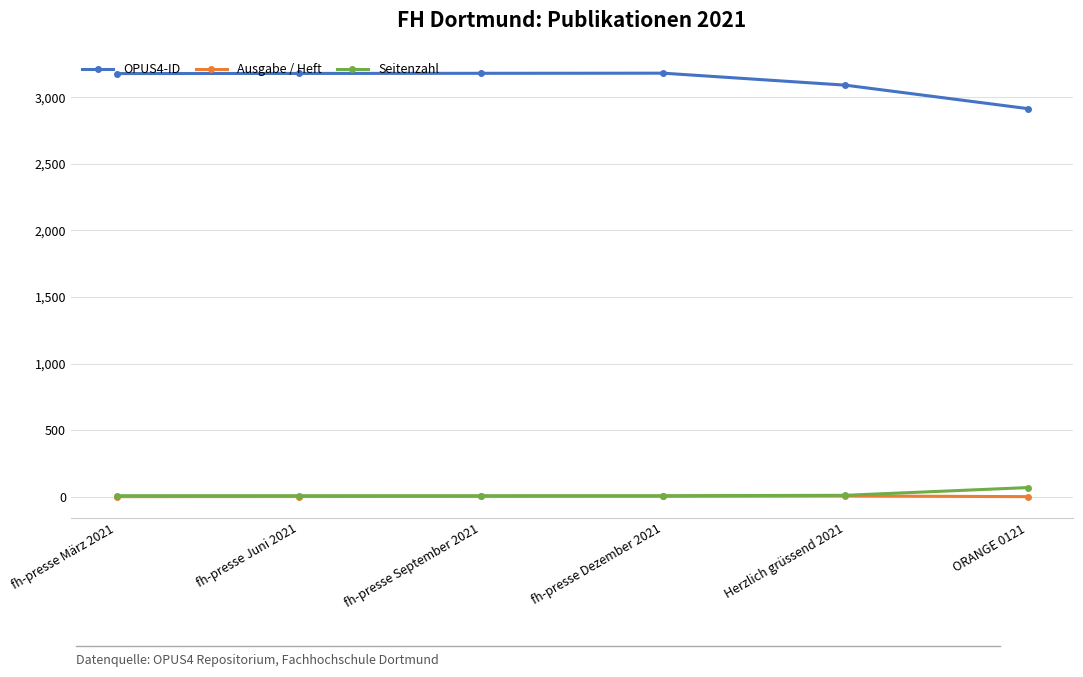

True or false: OPUS4-ID has more than 2 points higher than both neighbors.

False